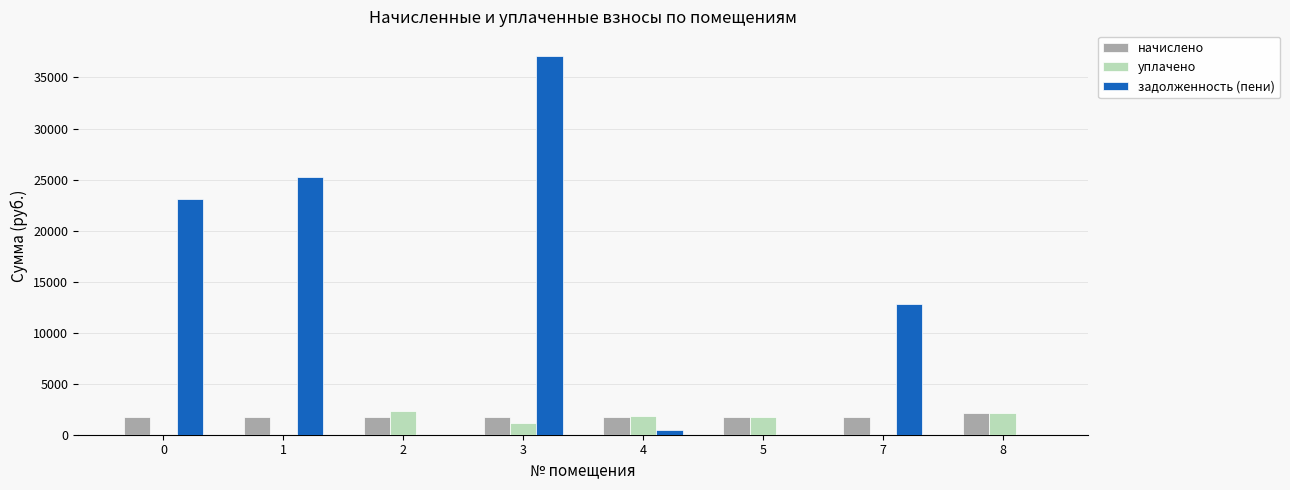

How many groups of bars are there?

8